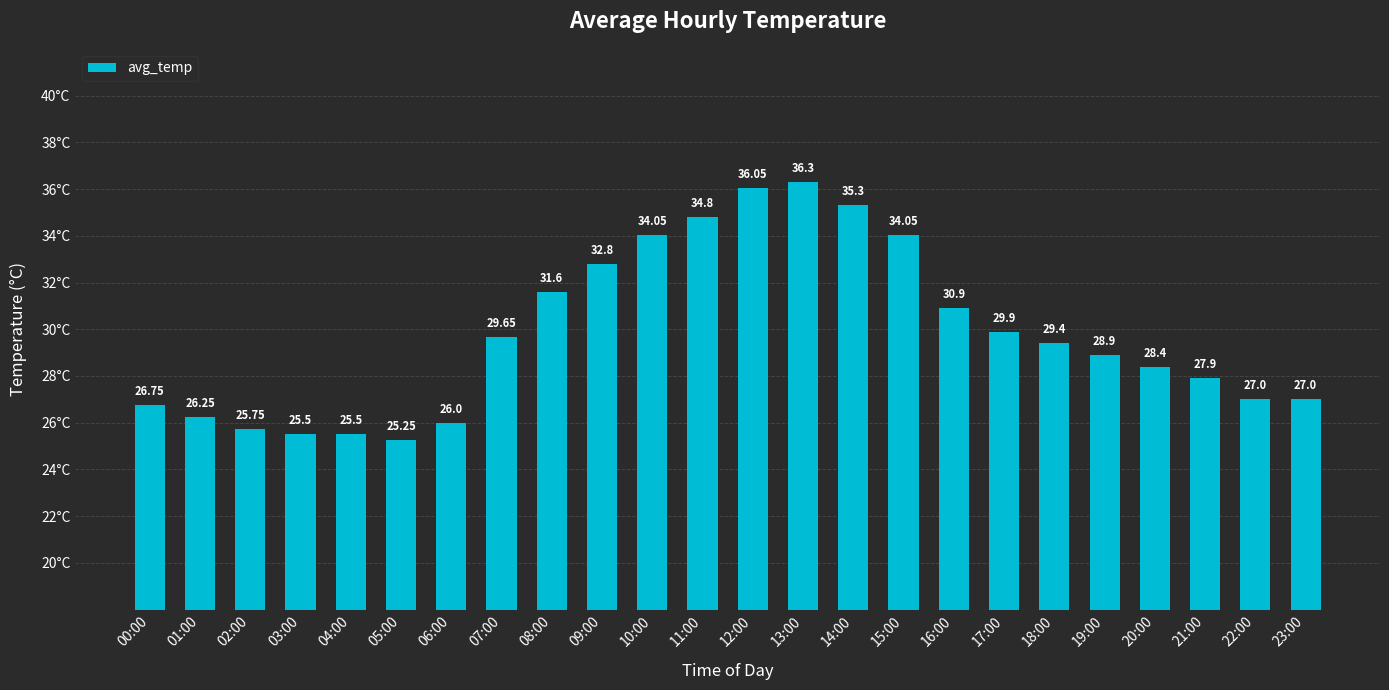

How many categories are shown in the chart?

24